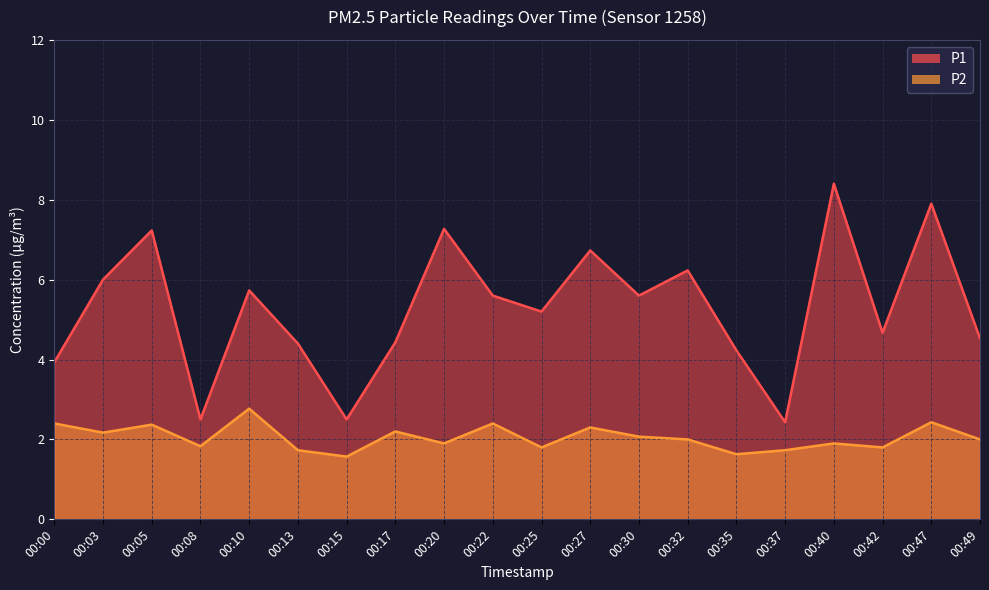

What is the spread (max minus min) of values at 00:42?

2.9